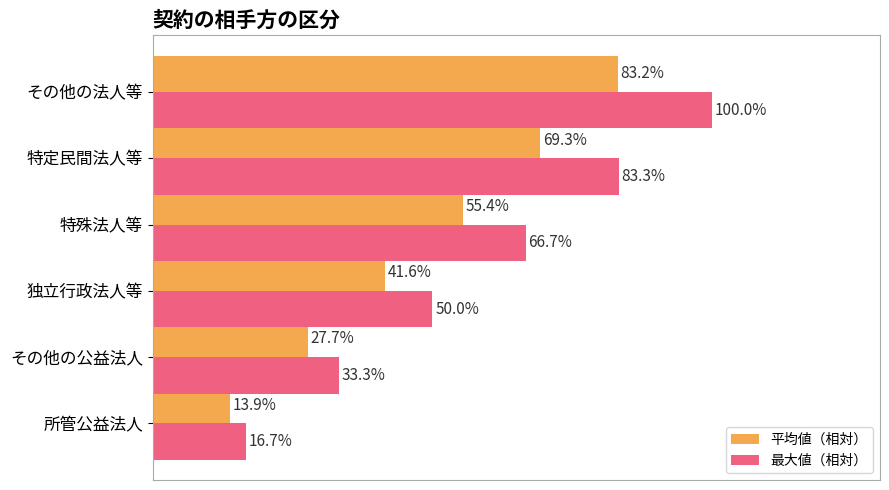

Which series has the largest total across all categories?

最大値（相対）